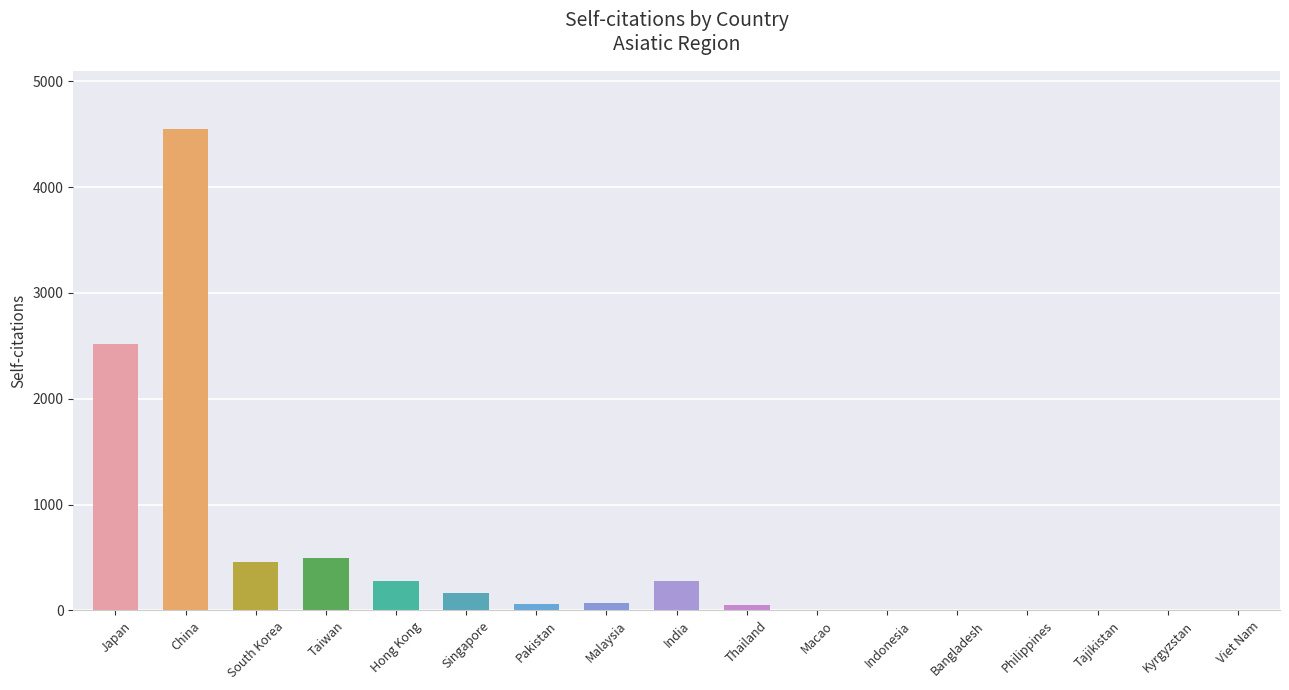

What is the value of the 1st bar from the left?

2520